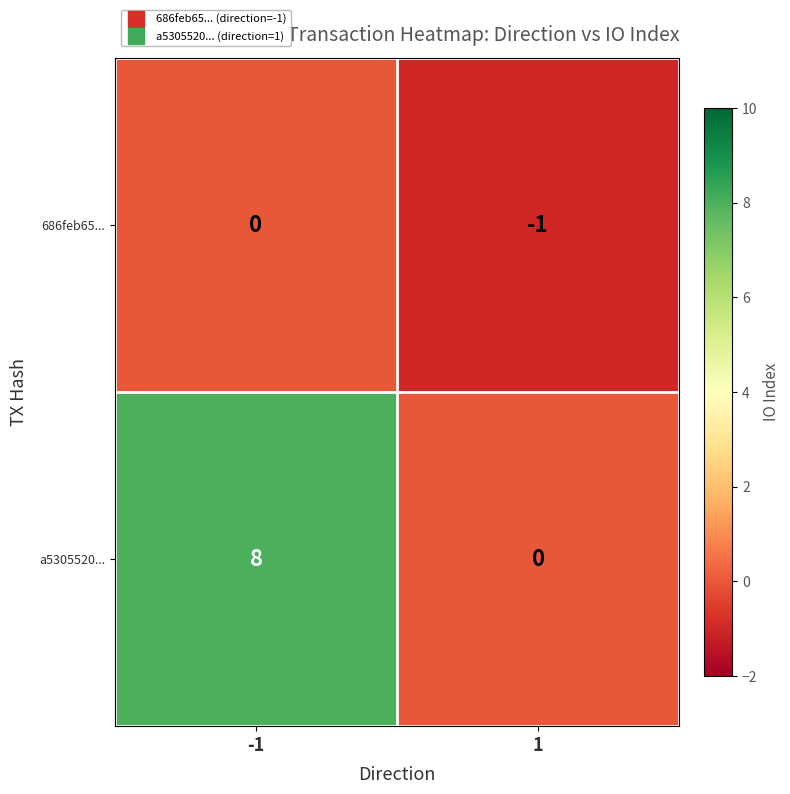

What is the total value across all series at -1?

8